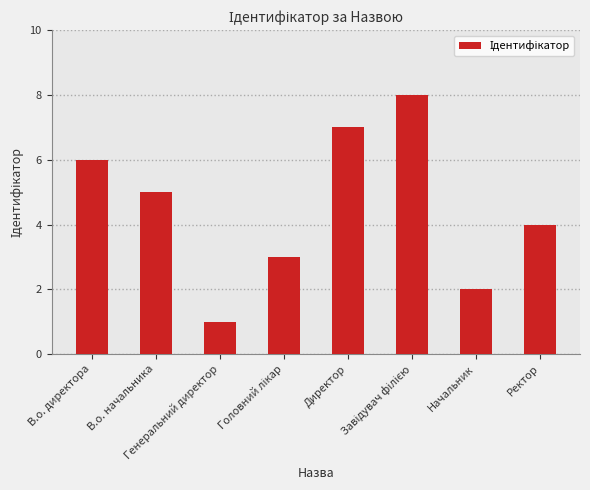

What is the difference between the second highest and minimum values?

6